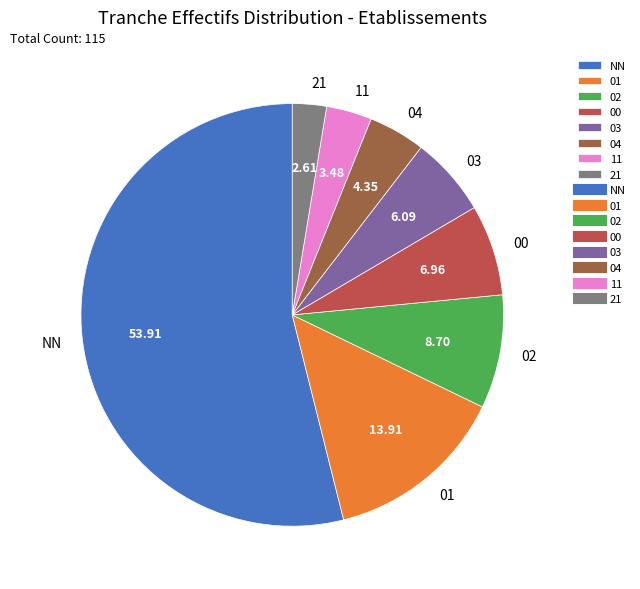

What is the smallest slice in the pie chart?

21